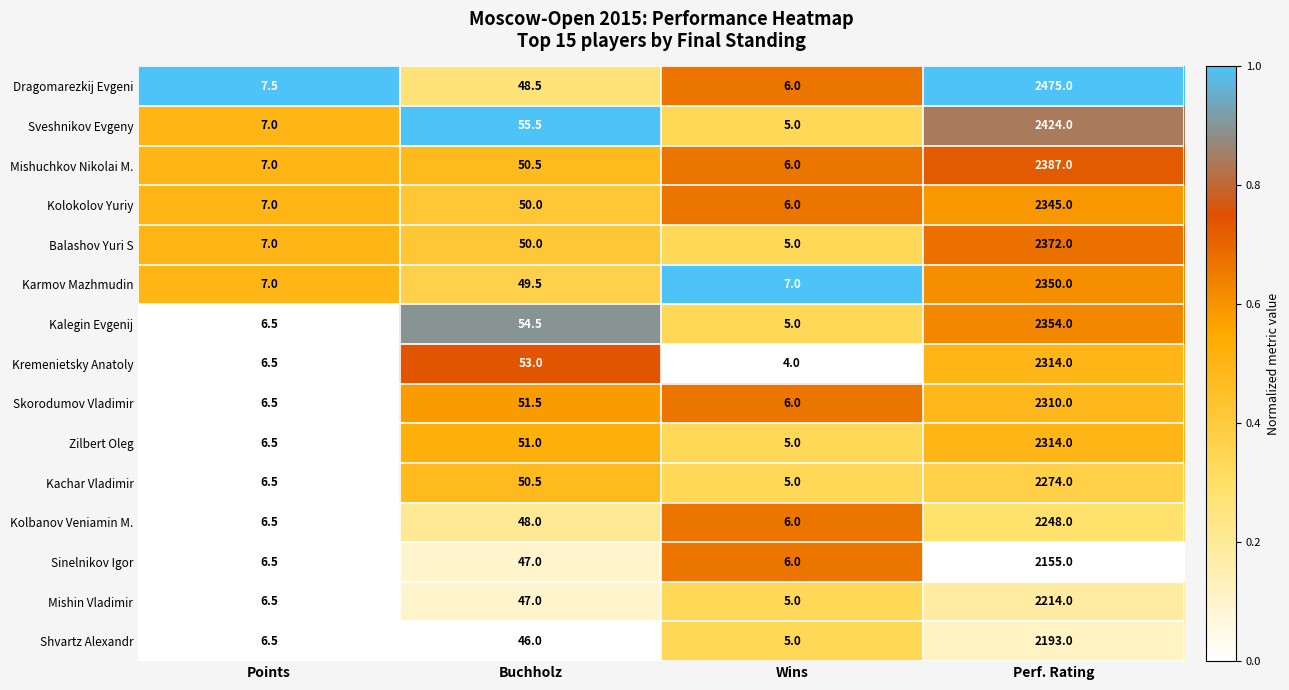

What is the difference between the maximum and minimum values in the Dragomarezkij Evgeni series?

2469.0